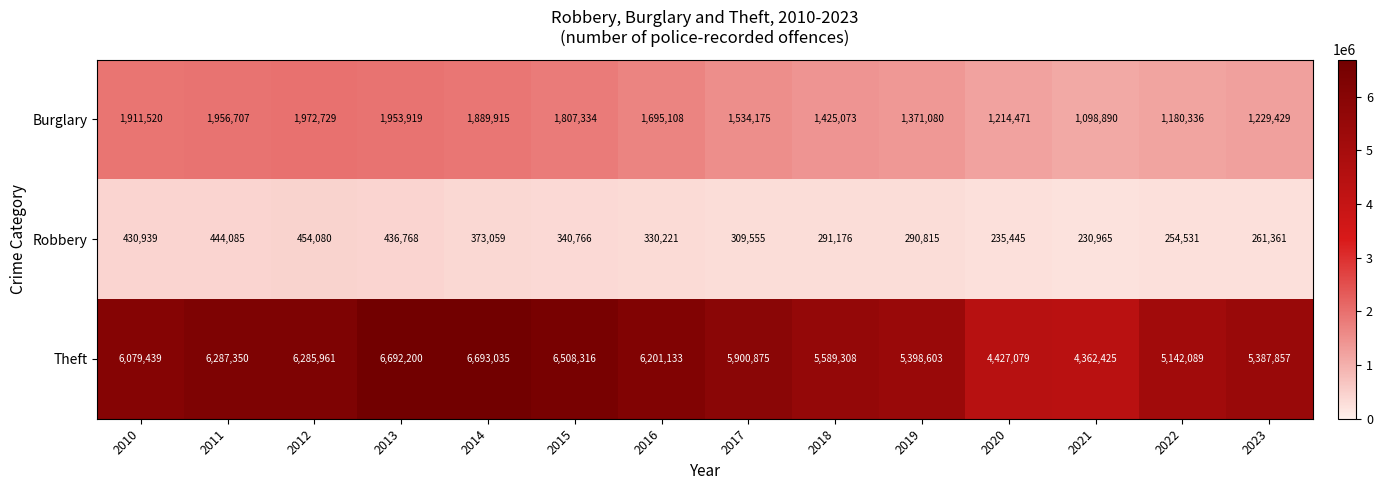

What is the lowest value of the Burglary series?

1098890